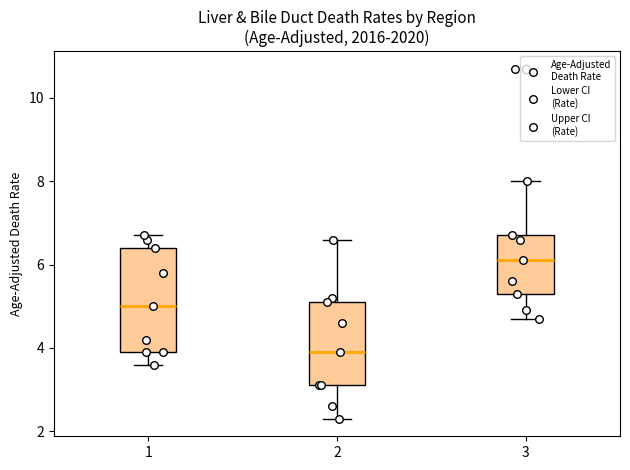

Which box is the tallest, from its lower edge to its upper edge?

1